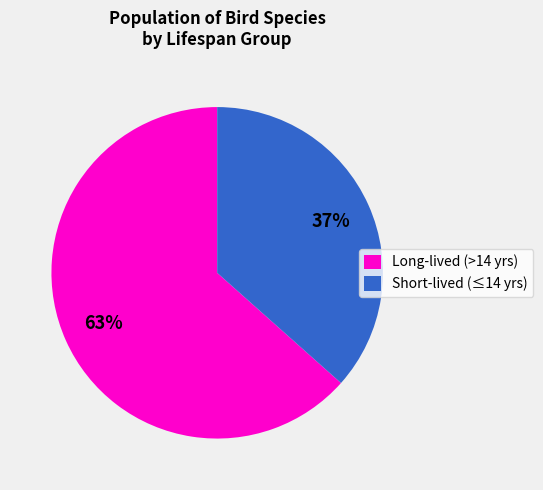

Approximately how many times larger is the value at Long-lived (>14 yrs) compared to Short-lived (≤14 yrs)?

1.7